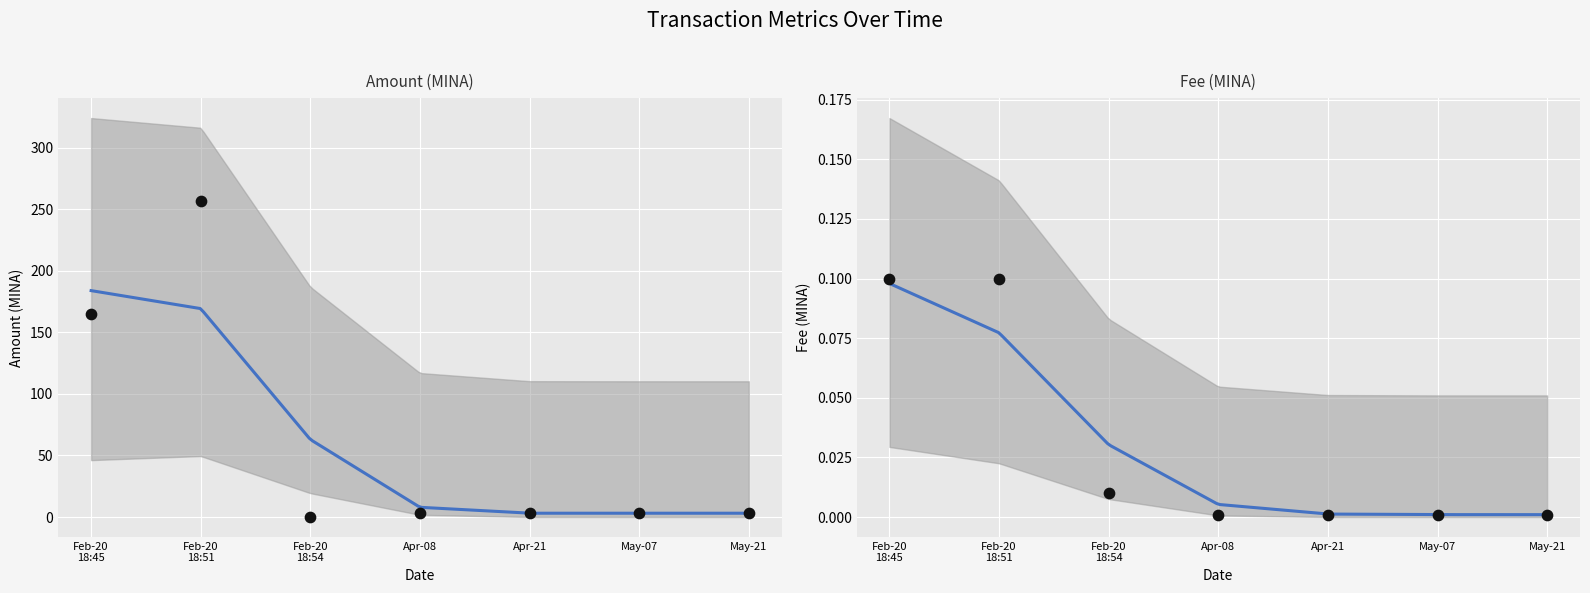

Which series has the widest spread of Y values?

Amount